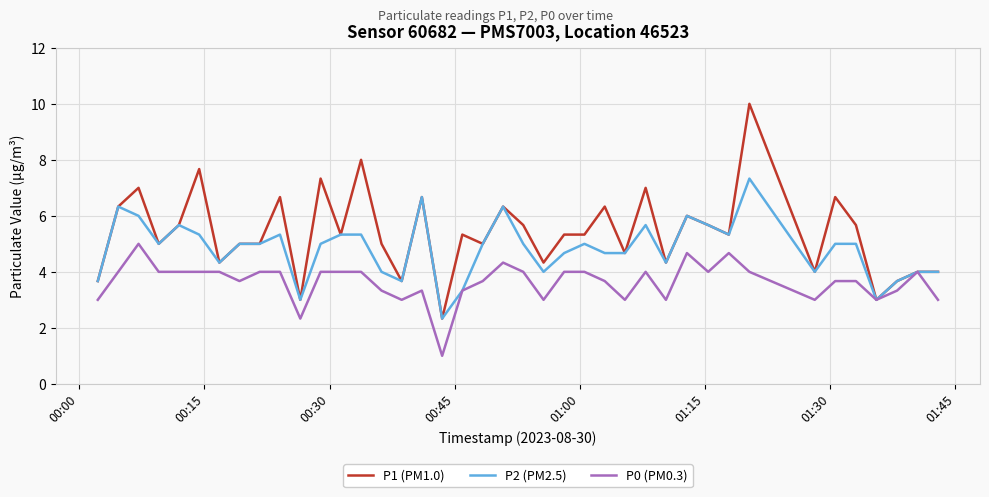

What are all the series names shown in the legend?

P1 (PM1.0), P2 (PM2.5), P0 (PM0.3)